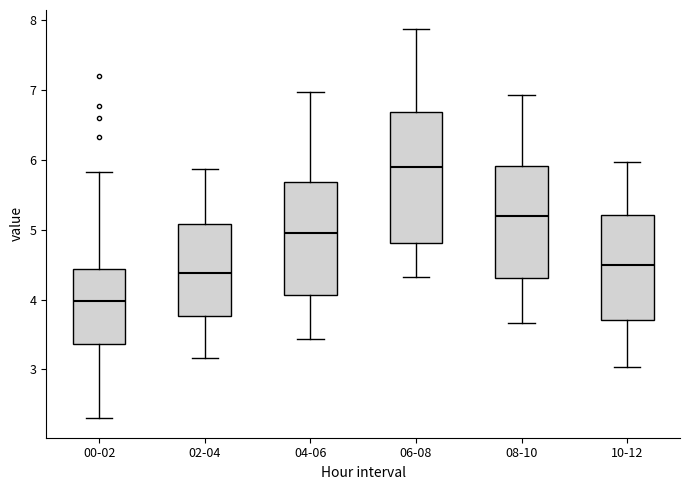

Which box's median line is the lowest?

00-02